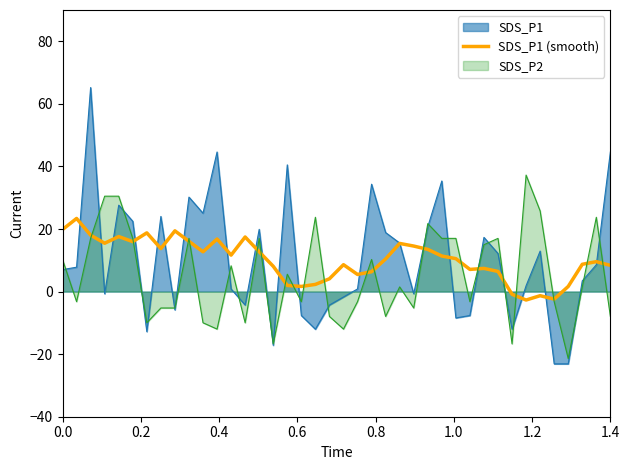

What is the value of the 24th point from the left?

10.4